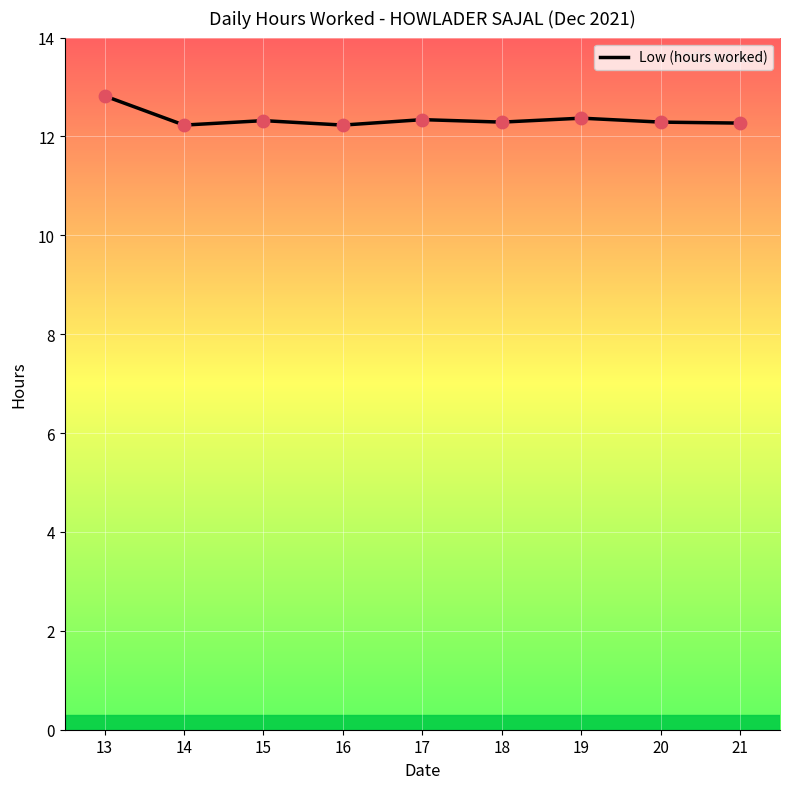

What is the change in value from 13 to 17?

-0.5